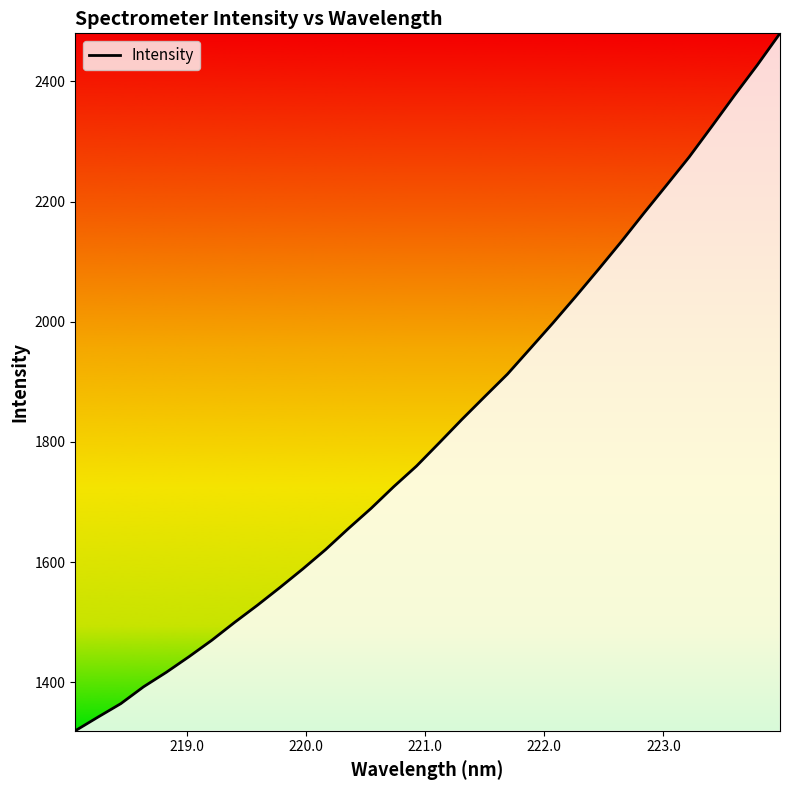

What is the difference between the maximum and minimum values?

1160.7